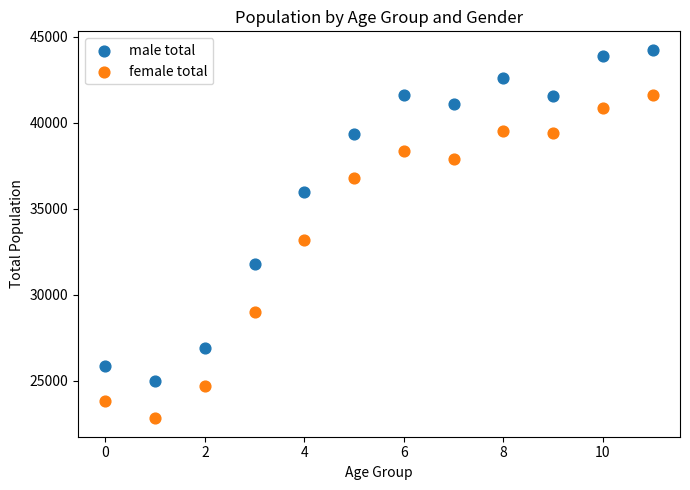

What are all the series names shown in the legend?

male total, female total